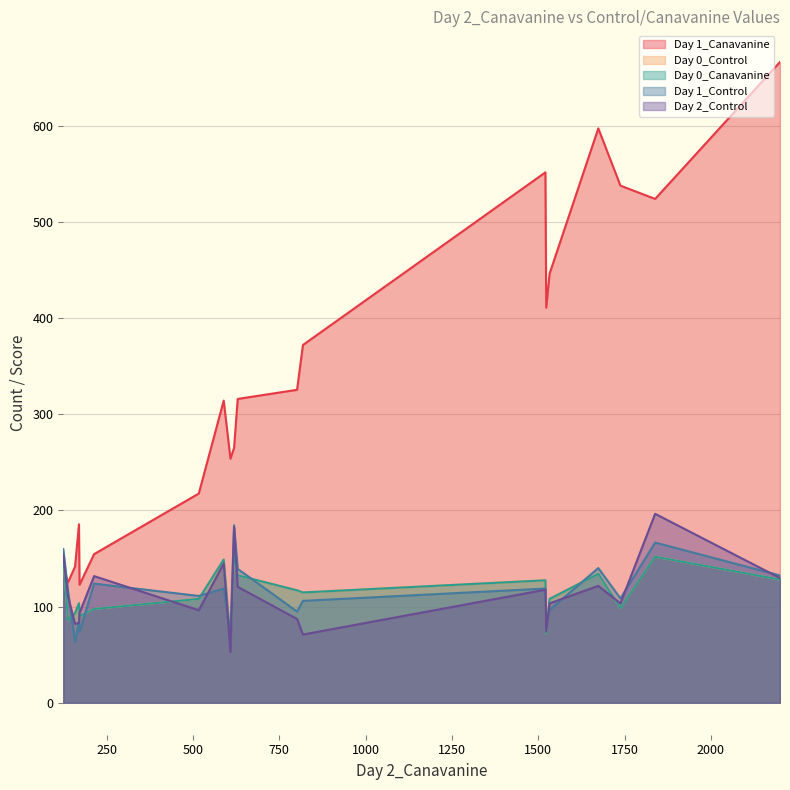

The Day 0_Control series shows 148.8 at 589.308150609978. True or false?

True